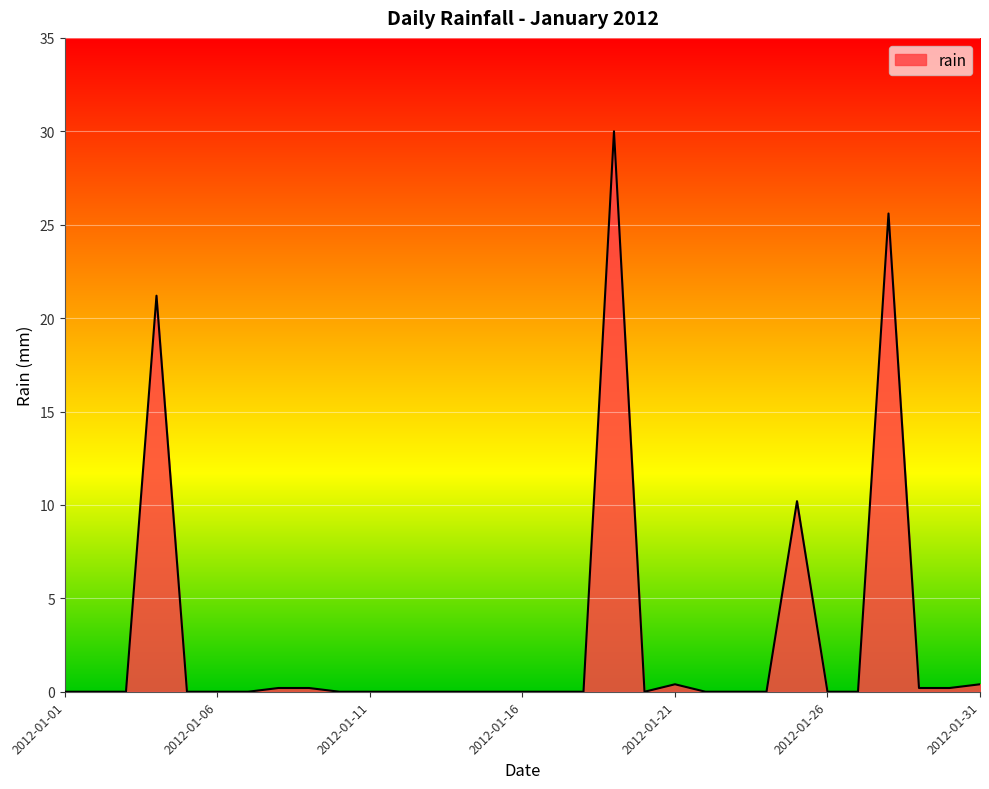

What is the difference between the maximum and minimum values?

30.0